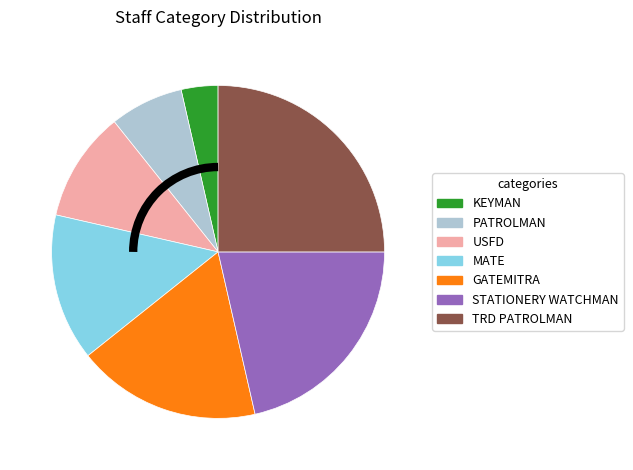

Rank the categories by value from highest to lowest.

TRD PATROLMAN, STATIONERY WATCHMAN, GATEMITRA, MATE, USFD, PATROLMAN, KEYMAN